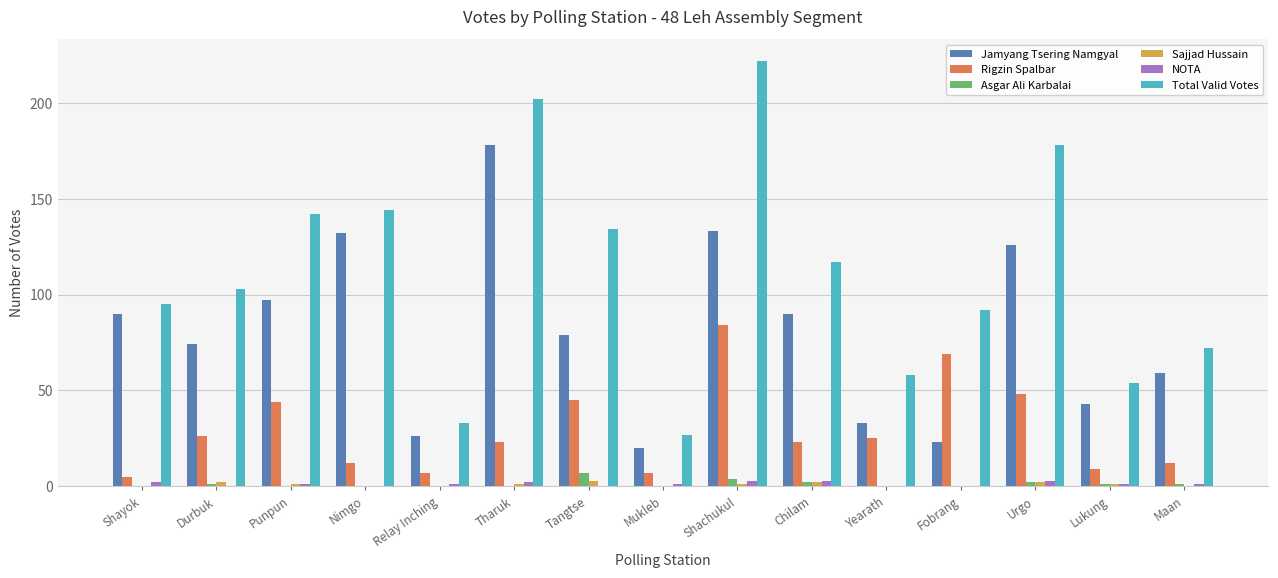

Reading right to left, what are all the values shown in this chart?

Jamyang Tsering Namgyal: 59	43	126	23	33	90	133	20	79	178	26	132	97	74	90
Rigzin Spalbar: 12	9	48	69	25	23	84	7	45	23	7	12	44	26	5
Asgar Ali Karbalai: 1	1	2	0	0	2	4	0	7	0	0	0	0	1	0
Sajjad Hussain: 0	1	2	0	0	2	1	0	3	1	0	0	1	2	0
NOTA: 1	1	3	0	0	3	3	1	0	2	1	0	1	0	2
Total Valid Votes: 72	54	178	92	58	117	222	27	134	202	33	144	142	103	95